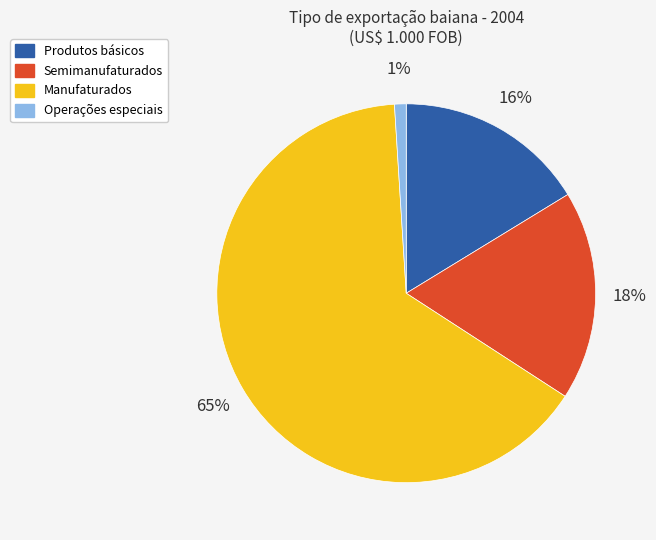

To the nearest percent, what percentage of the pie is Manufaturados?

65%